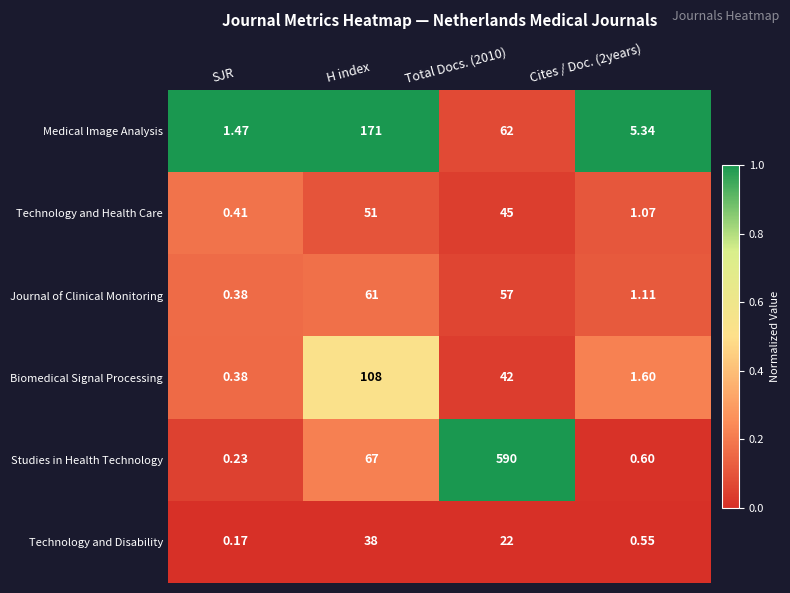

What is the difference between the highest and lowest values at SJR?

1.3